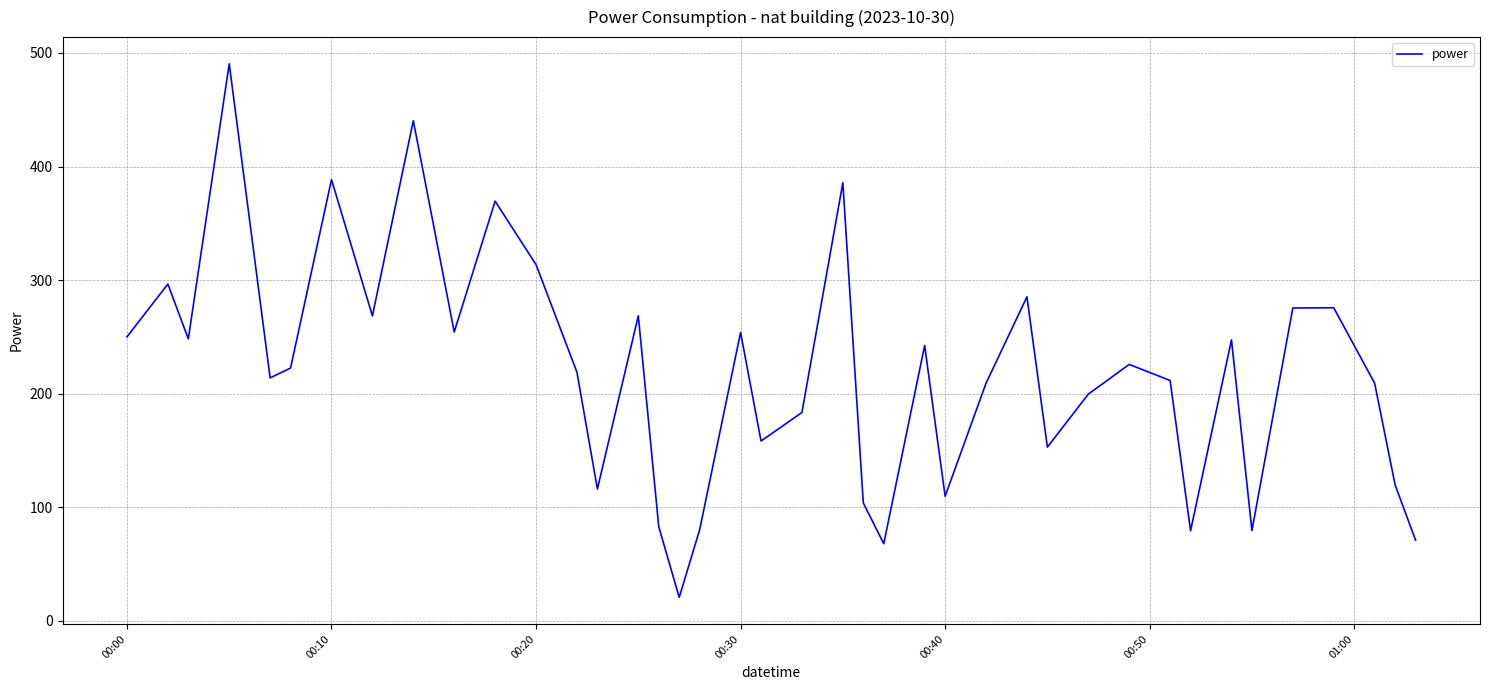

What is the difference between the maximum and minimum values?

469.7